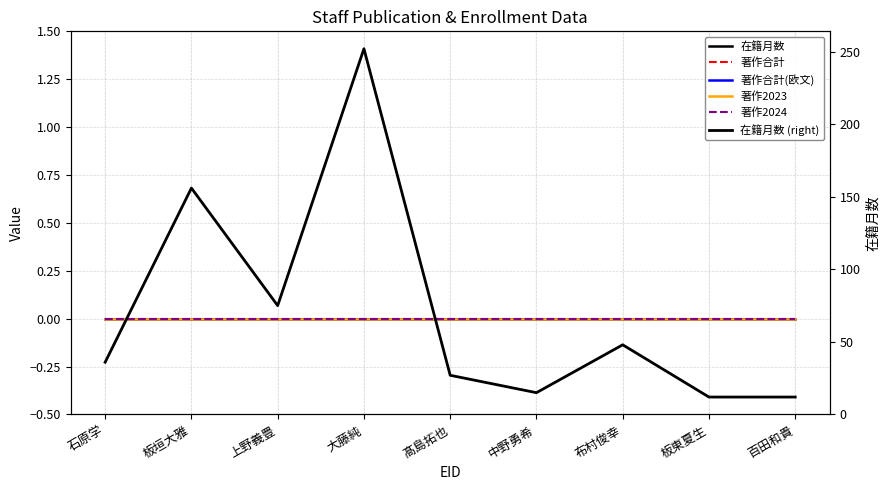

Rank the series by their maximum value, from highest to lowest.

在籍月数, 在籍月数 (right), 著作合計, 著作合計(欧文), 著作2023, 著作2024